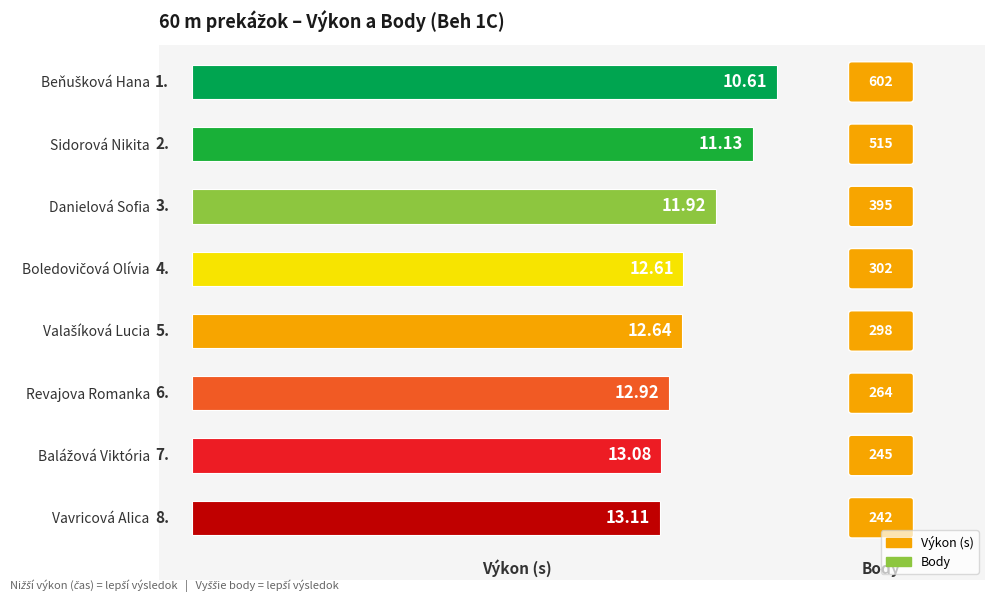

Does the chart contain any negative values?

No